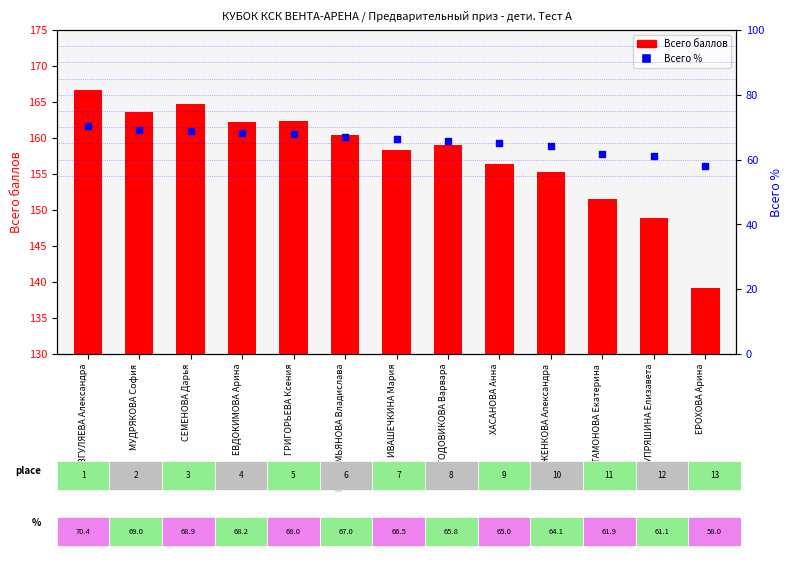

Which series reaches the maximum Y coordinate?

Всего баллов